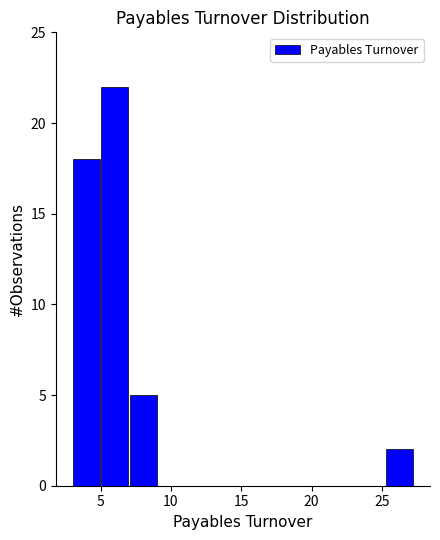

Reading left to right, transcribe this chart: for each bar, give the range it covers on the x-axis and its height. Neither the bar edges nor the heights are printed on the chart, so give them approximately, as read against the axes.

3.0 to 5.0: 18
5.0 to 7.0: 22
7.0 to 9.0: 5
9.0 to 11.0: 0
11.0 to 13.0: 0
13.0 to 15.0: 0
15.0 to 17.0: 0
17.0 to 19.0: 0
19.0 to 21.0: 0
21.0 to 23.0: 0
23.0 to 25.0: 0
25.0 to 27.5: 2